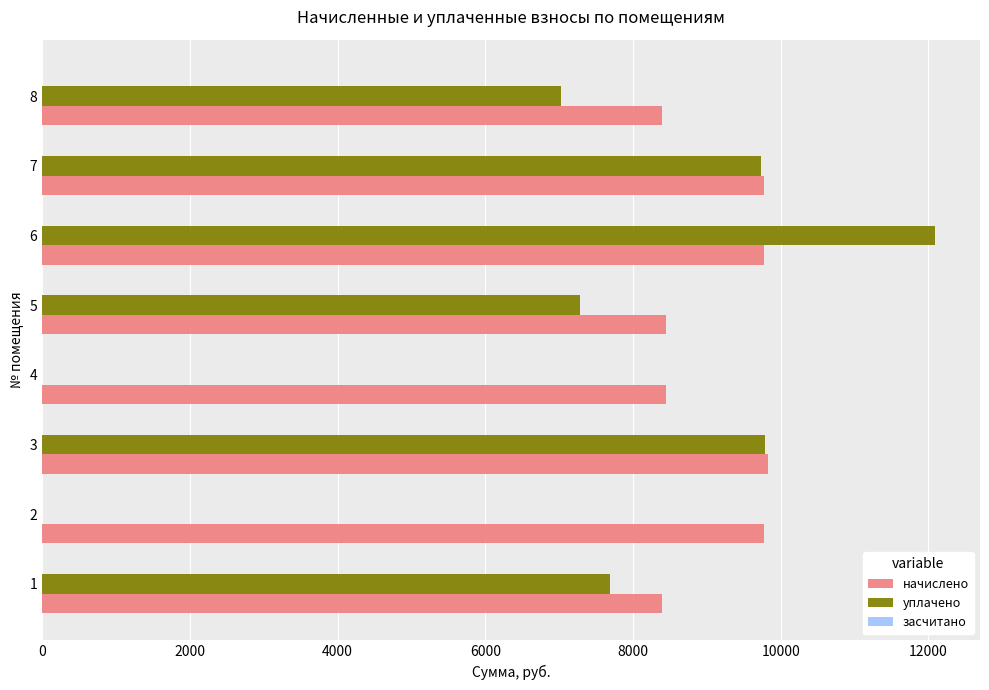

What is the sum of the уплачено values at 8 and 3?

16815.7